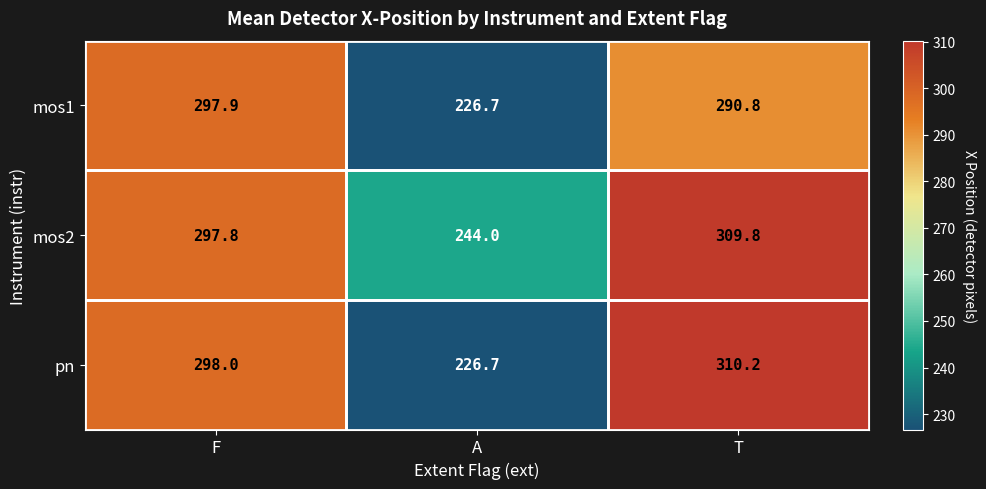

The mos2 series shows 433.5 at T. True or false?

False